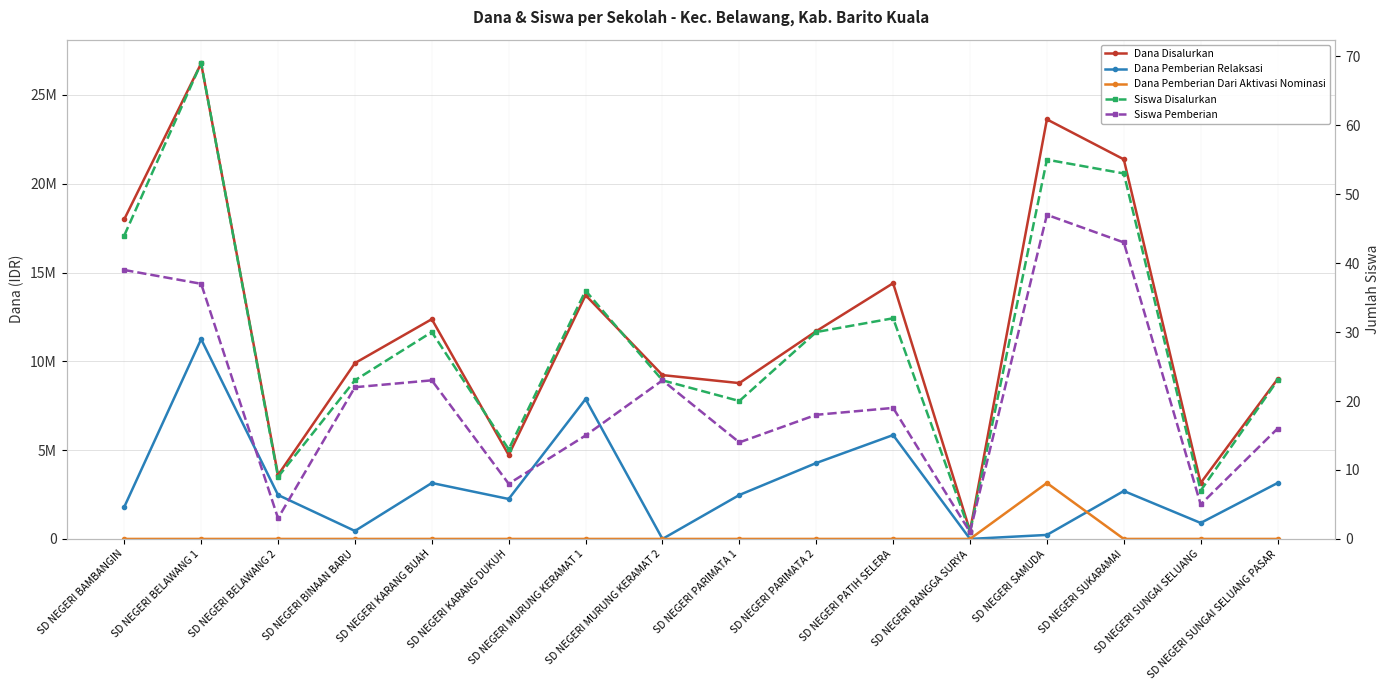

Reading right to left, extract all data points from this chart.

Dana Disalurkan: SD NEGERI SUNGAI SELUANG PASAR=9000000	SD NEGERI SUNGAI SELUANG=3150000	SD NEGERI SUKARAMAI=21375000	SD NEGERI SAMUDA=23625000	SD NEGERI RANGGA SURYA=450000	SD NEGERI PATIH SELERA=14400000	SD NEGERI PARIMATA 2=11700000	SD NEGERI PARIMATA 1=8775000	SD NEGERI MURUNG KERAMAT 2=9225000	SD NEGERI MURUNG KERAMAT 1=13725000	SD NEGERI KARANG DUKUH=4725000	SD NEGERI KARANG BUAH=12375000	SD NEGERI BINAAN BARU=9900000	SD NEGERI BELAWANG 2=3600000	SD NEGERI BELAWANG 1=26775000	SD NEGERI BAMBANGIN=18000000
Dana Pemberian Relaksasi: SD NEGERI SUNGAI SELUANG PASAR=3150000	SD NEGERI SUNGAI SELUANG=900000	SD NEGERI SUKARAMAI=2700000	SD NEGERI SAMUDA=225000	SD NEGERI RANGGA SURYA=0	SD NEGERI PATIH SELERA=5850000	SD NEGERI PARIMATA 2=4275000	SD NEGERI PARIMATA 1=2475000	SD NEGERI MURUNG KERAMAT 2=0	SD NEGERI MURUNG KERAMAT 1=7875000	SD NEGERI KARANG DUKUH=2250000	SD NEGERI KARANG BUAH=3150000	SD NEGERI BINAAN BARU=450000	SD NEGERI BELAWANG 2=2475000	SD NEGERI BELAWANG 1=11250000	SD NEGERI BAMBANGIN=1800000
Dana Pemberian Dari Aktivasi Nominasi: SD NEGERI SUNGAI SELUANG PASAR=0	SD NEGERI SUNGAI SELUANG=0	SD NEGERI SUKARAMAI=0	SD NEGERI SAMUDA=3150000	SD NEGERI RANGGA SURYA=0	SD NEGERI PATIH SELERA=0	SD NEGERI PARIMATA 2=0	SD NEGERI PARIMATA 1=0	SD NEGERI MURUNG KERAMAT 2=0	SD NEGERI MURUNG KERAMAT 1=0	SD NEGERI KARANG DUKUH=0	SD NEGERI KARANG BUAH=0	SD NEGERI BINAAN BARU=0	SD NEGERI BELAWANG 2=0	SD NEGERI BELAWANG 1=0	SD NEGERI BAMBANGIN=0
Siswa Disalurkan: SD NEGERI SUNGAI SELUANG PASAR=23	SD NEGERI SUNGAI SELUANG=7	SD NEGERI SUKARAMAI=53	SD NEGERI SAMUDA=55	SD NEGERI RANGGA SURYA=1	SD NEGERI PATIH SELERA=32	SD NEGERI PARIMATA 2=30	SD NEGERI PARIMATA 1=20	SD NEGERI MURUNG KERAMAT 2=23	SD NEGERI MURUNG KERAMAT 1=36	SD NEGERI KARANG DUKUH=13	SD NEGERI KARANG BUAH=30	SD NEGERI BINAAN BARU=23	SD NEGERI BELAWANG 2=9	SD NEGERI BELAWANG 1=69	SD NEGERI BAMBANGIN=44
Siswa Pemberian: SD NEGERI SUNGAI SELUANG PASAR=16	SD NEGERI SUNGAI SELUANG=5	SD NEGERI SUKARAMAI=43	SD NEGERI SAMUDA=47	SD NEGERI RANGGA SURYA=1	SD NEGERI PATIH SELERA=19	SD NEGERI PARIMATA 2=18	SD NEGERI PARIMATA 1=14	SD NEGERI MURUNG KERAMAT 2=23	SD NEGERI MURUNG KERAMAT 1=15	SD NEGERI KARANG DUKUH=8	SD NEGERI KARANG BUAH=23	SD NEGERI BINAAN BARU=22	SD NEGERI BELAWANG 2=3	SD NEGERI BELAWANG 1=37	SD NEGERI BAMBANGIN=39